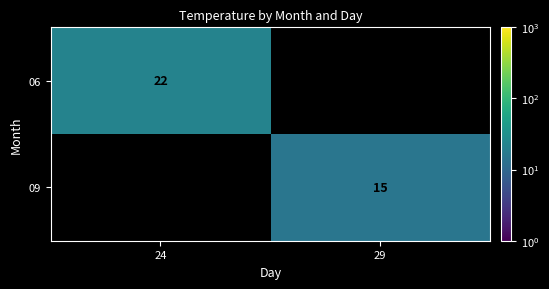

True or false: 09 has a value of 15 at 29.

True